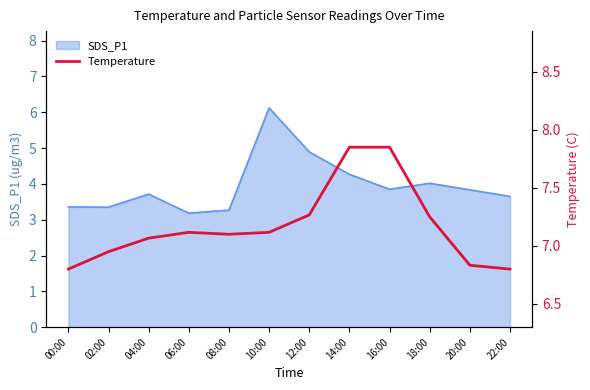

True or false: SDS_P1 has a value of 4.0 at 18:00.

True